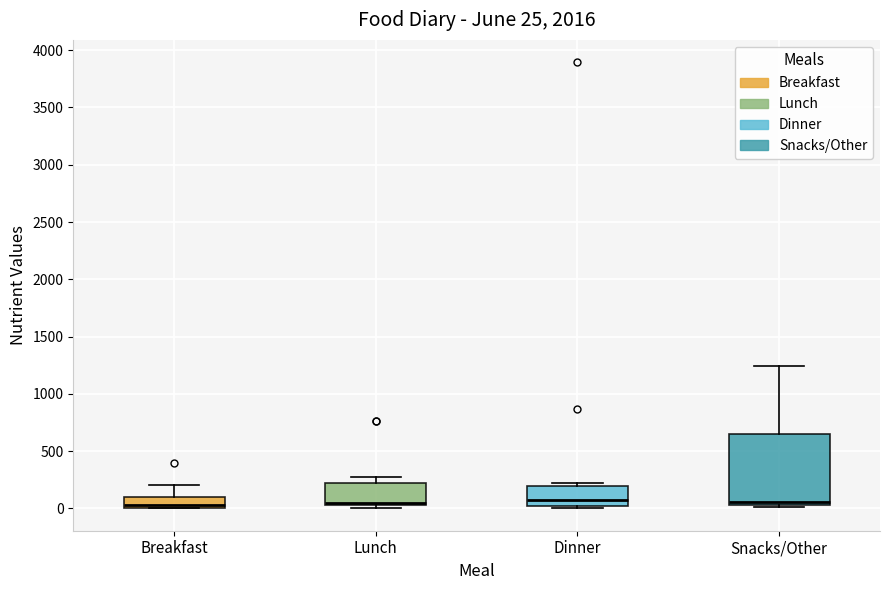

Which box is the tallest, from its lower edge to its upper edge?

Snacks/Other